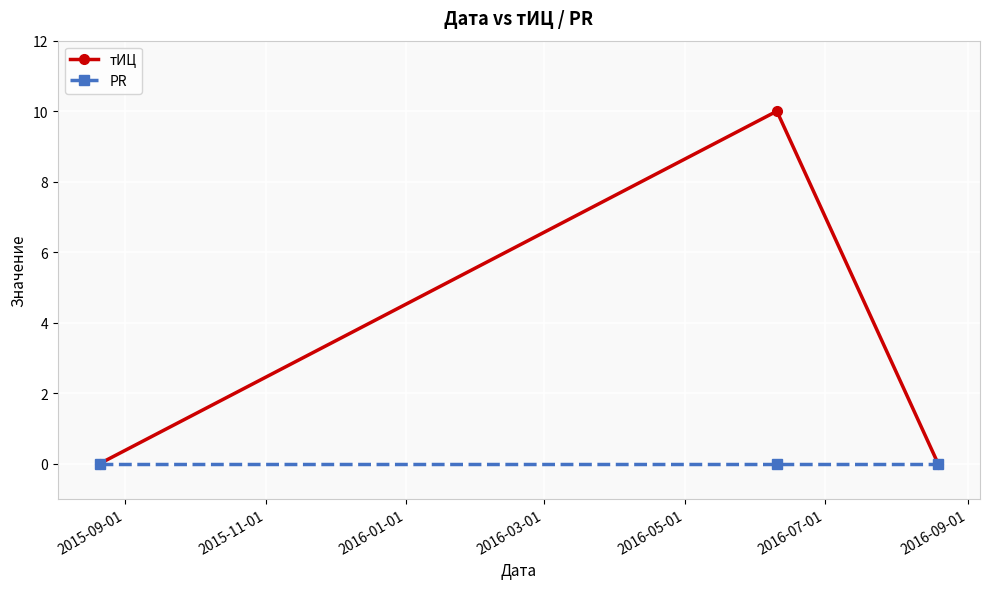

Reading left to right, transcribe all the data shown in this chart.

тИЦ: 0	10	0
PR: 0	0	0